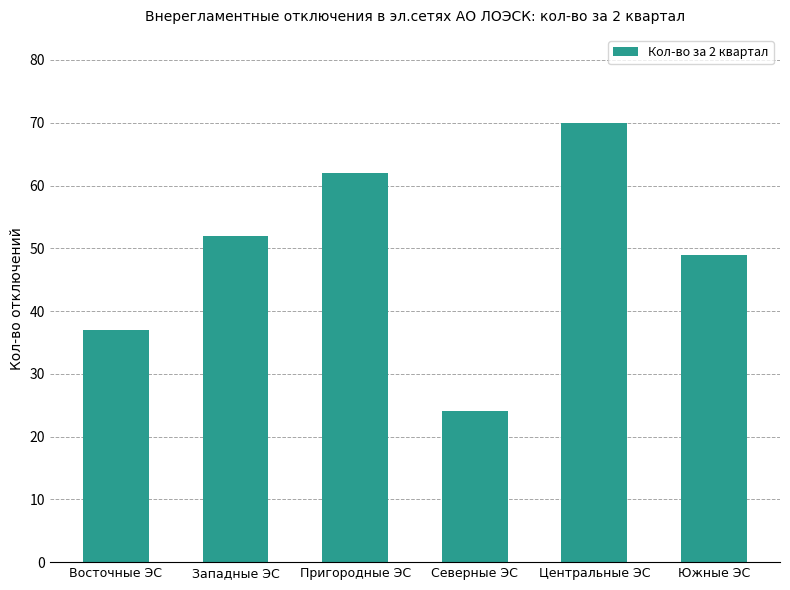

The chart shows a value of 62 at Пригородные ЭС. True or false?

True